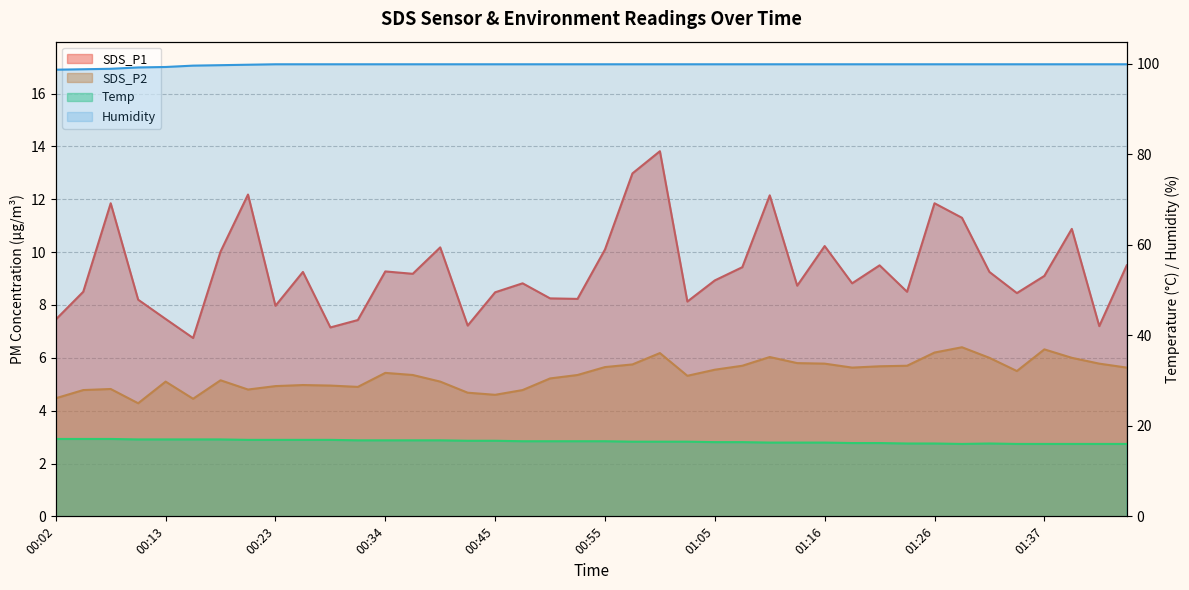

What is the minimum value shown in the chart?

4.3